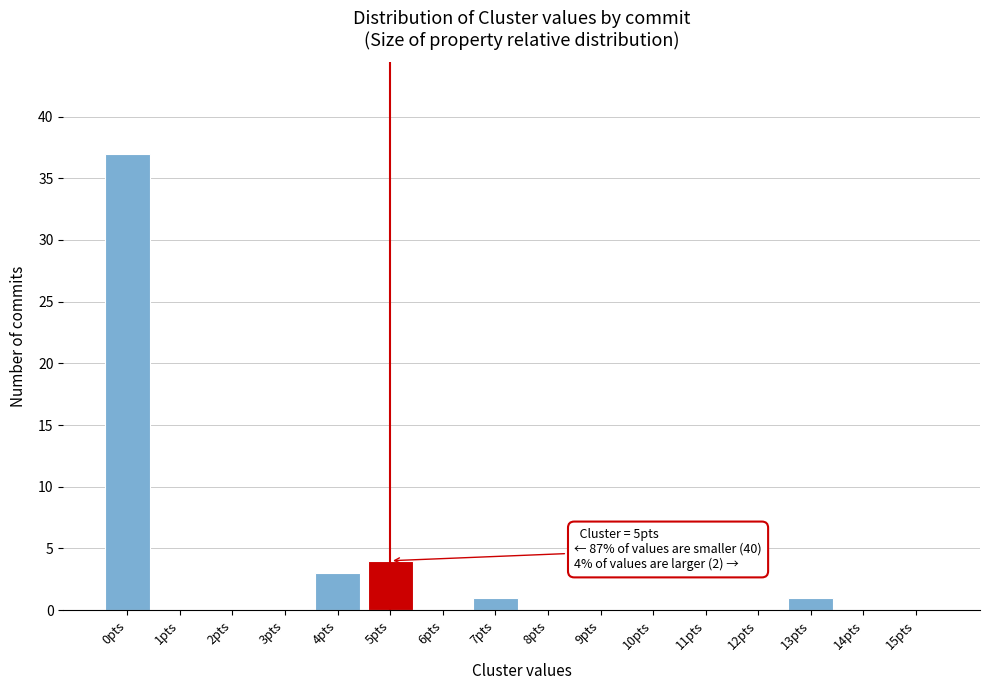

Over which range of the x-axis is the bar tallest?

-0.5 to 0.5